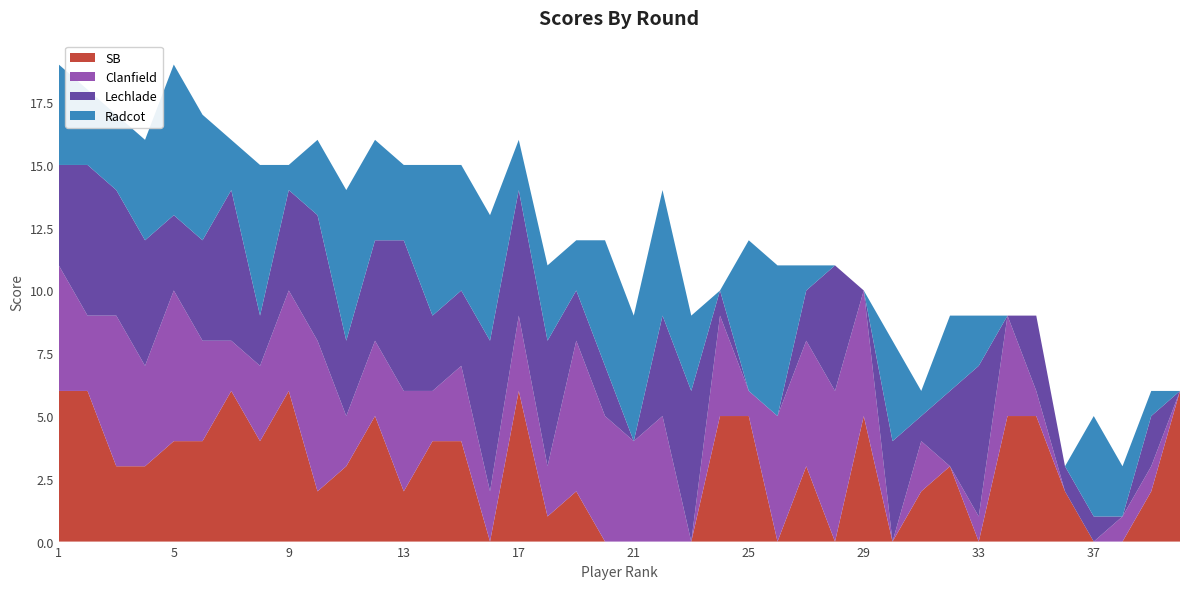

Reading left to right, what are all the values shown in this chart?

SB: 6	6	3	3	4	4	6	4	6	2	3	5	2	4	4	0	6	1	2	0	0	0	0	5	5	0	3	0	5	0	2	3	0	5	5	2	0	0	2	6
Clanfield: 5	3	6	4	6	4	2	3	4	6	2	3	4	2	3	2	3	2	6	5	4	5	0	4	1	5	5	6	5	0	2	0	1	4	1	0	0	1	1	0
Lechlade: 4	6	5	5	3	4	6	2	4	5	3	4	6	3	3	6	5	5	2	2	0	4	6	1	0	0	2	5	0	4	1	3	6	0	3	1	1	0	2	0
Radcot: 4	3	3	4	6	5	2	6	1	3	6	4	3	6	5	5	2	3	2	5	5	5	3	0	6	6	1	0	0	4	1	3	2	0	0	0	4	2	1	0